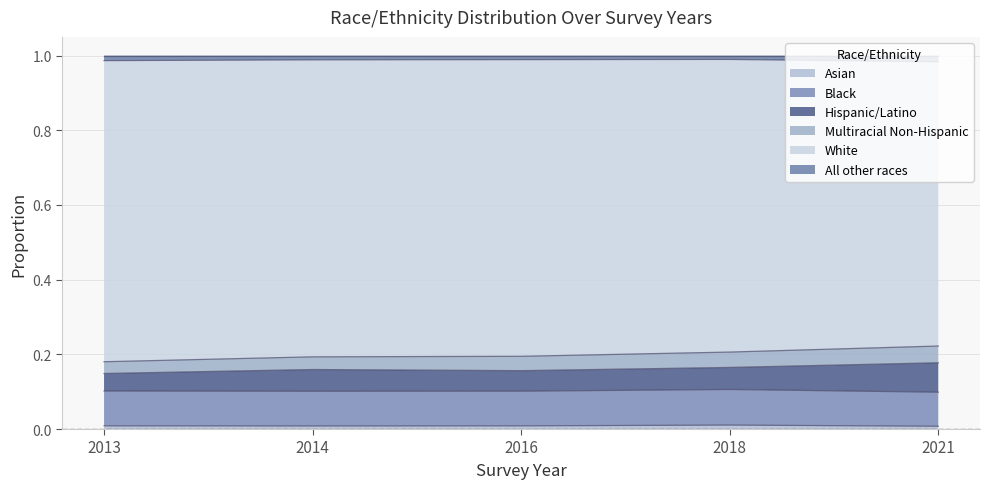

Is it true that Asian equals 0.0 at 2021?

True